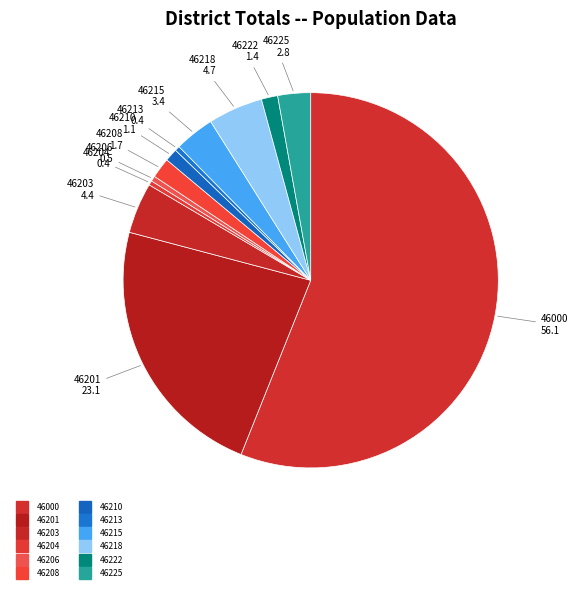

Combined, do 46225 and 46201 account for over 50%?

No